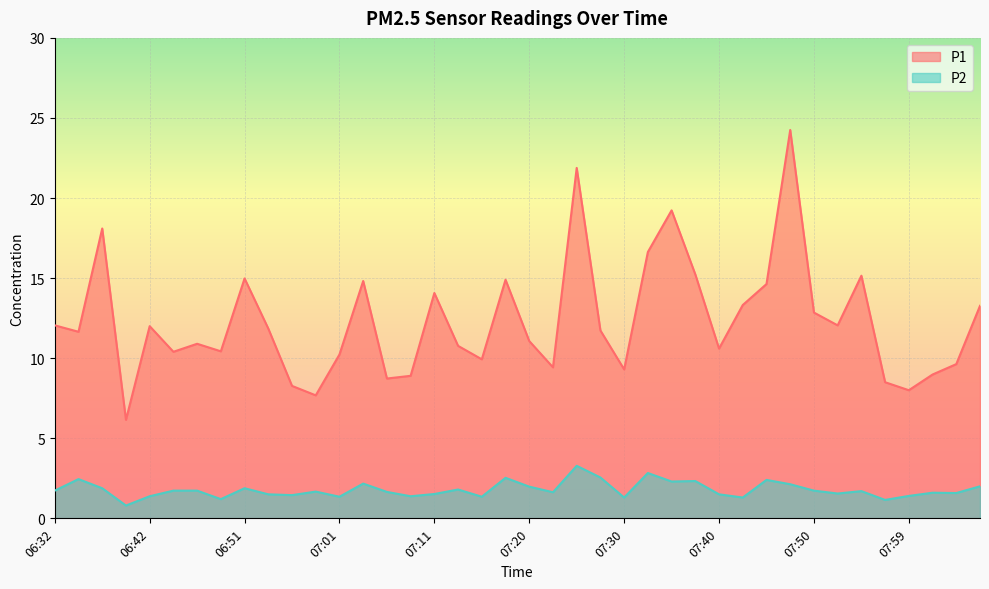

List the series in order of their overall mean, highest first.

P1, P2